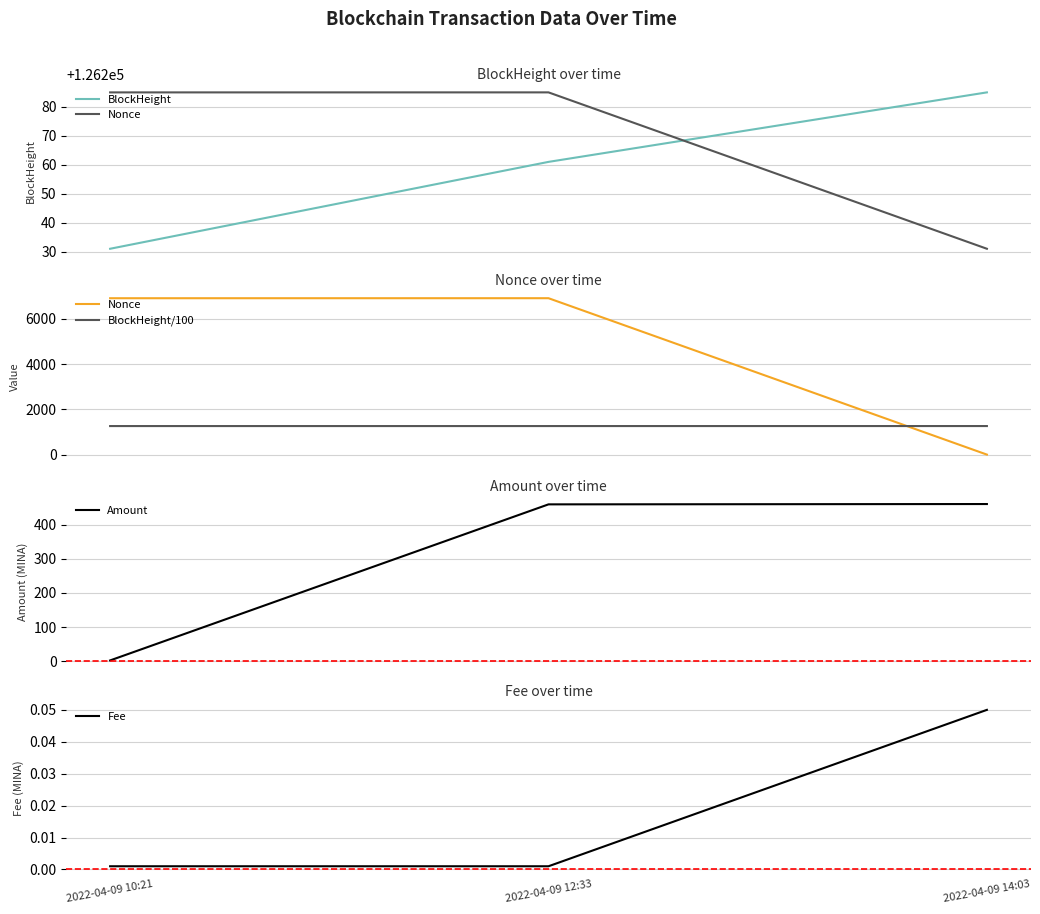

What is the lowest value of the BlockHeight series?

126231